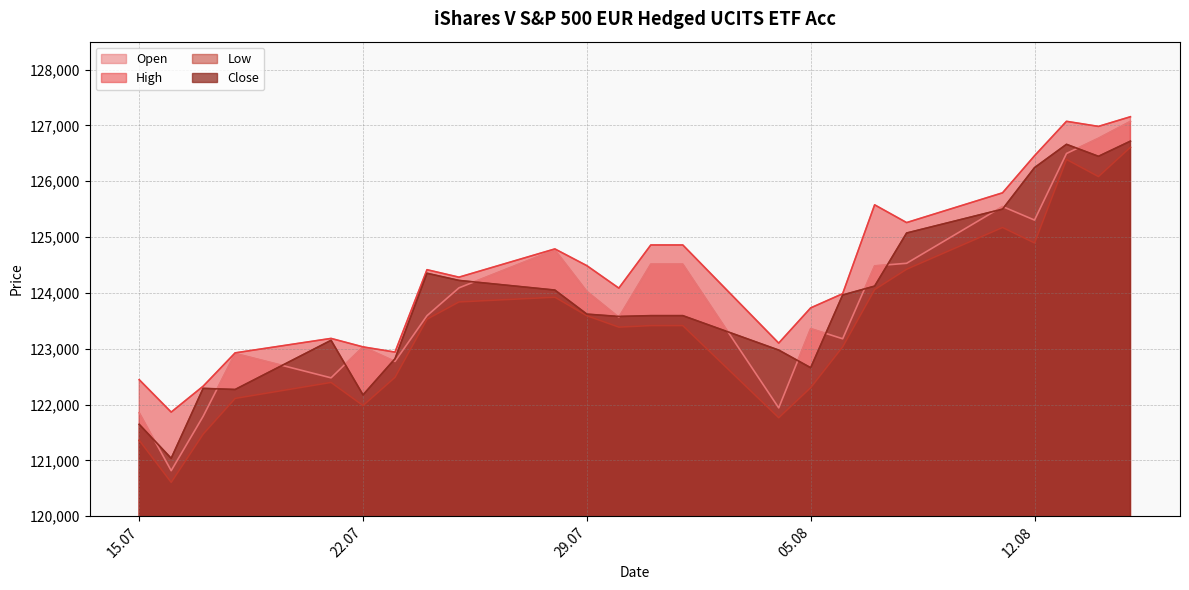

Where is the first local minimum for High?

16.07.2025